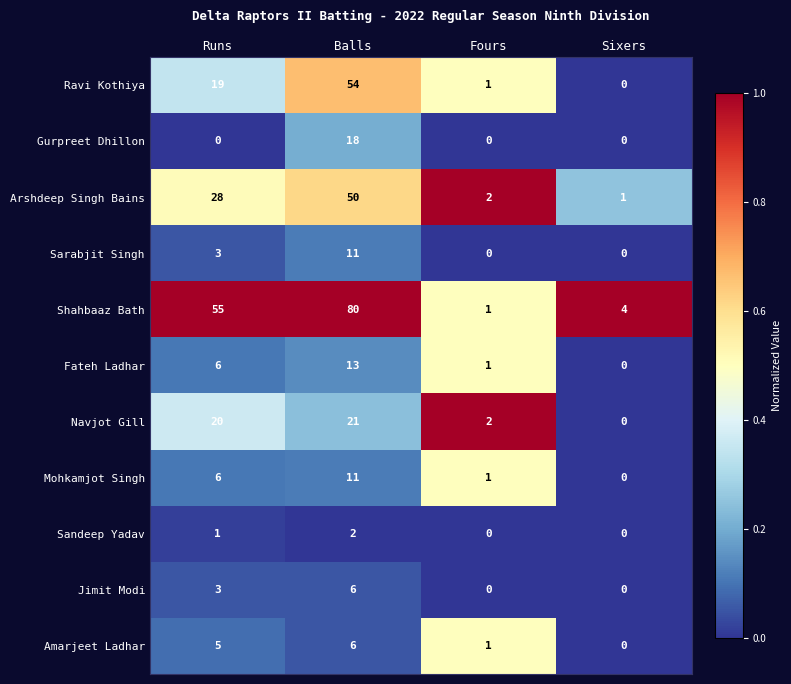

What is the total value across all series at Balls?

272